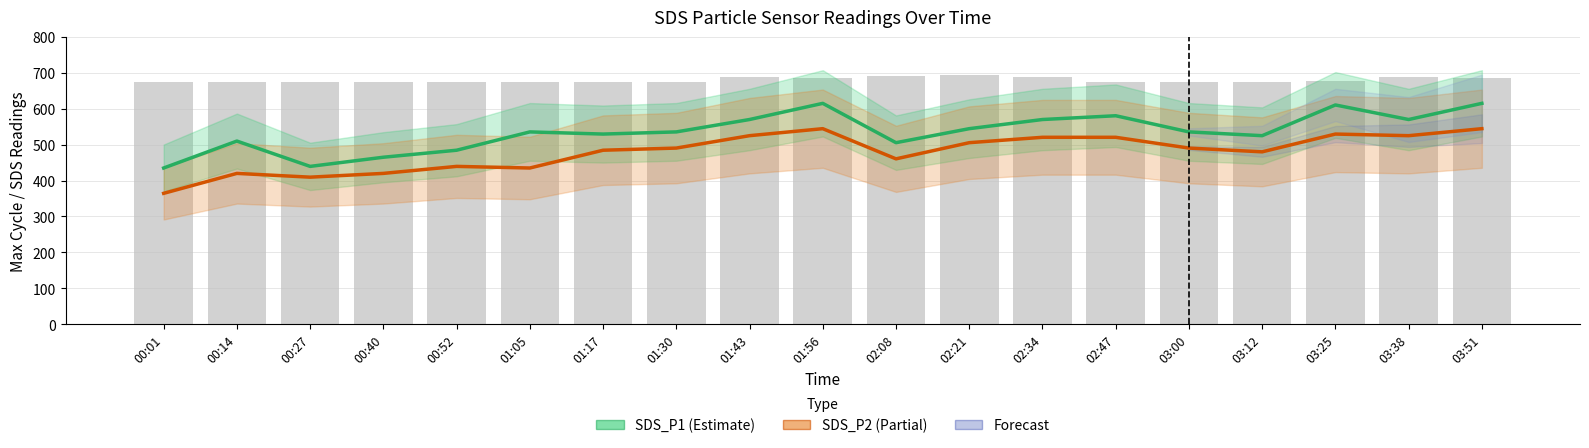

What is the total value across all series at 02:21?

1050.0